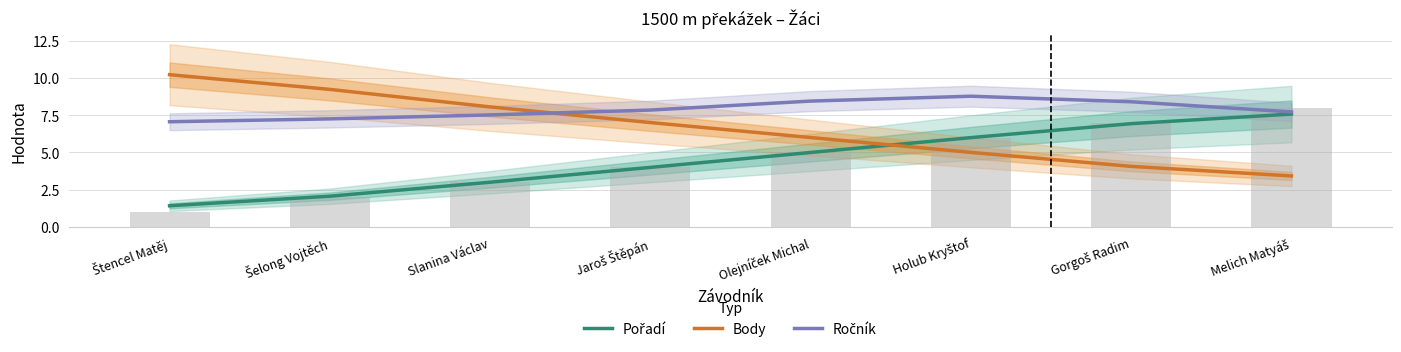

What are all the series names shown in the legend?

Pořadí, Body, Ročník